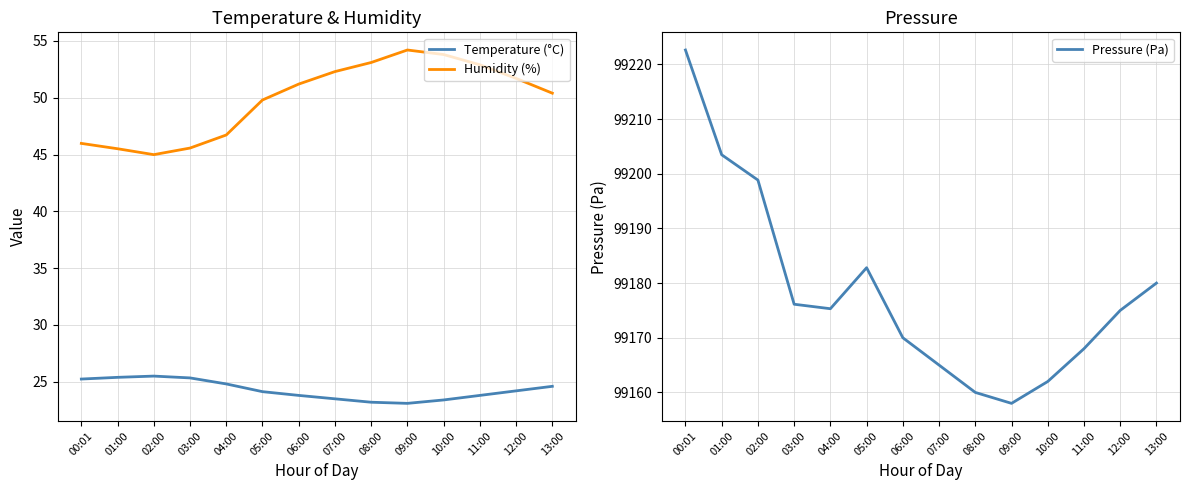

At which category does Pressure (Pa) reach its first local valley?

04:00